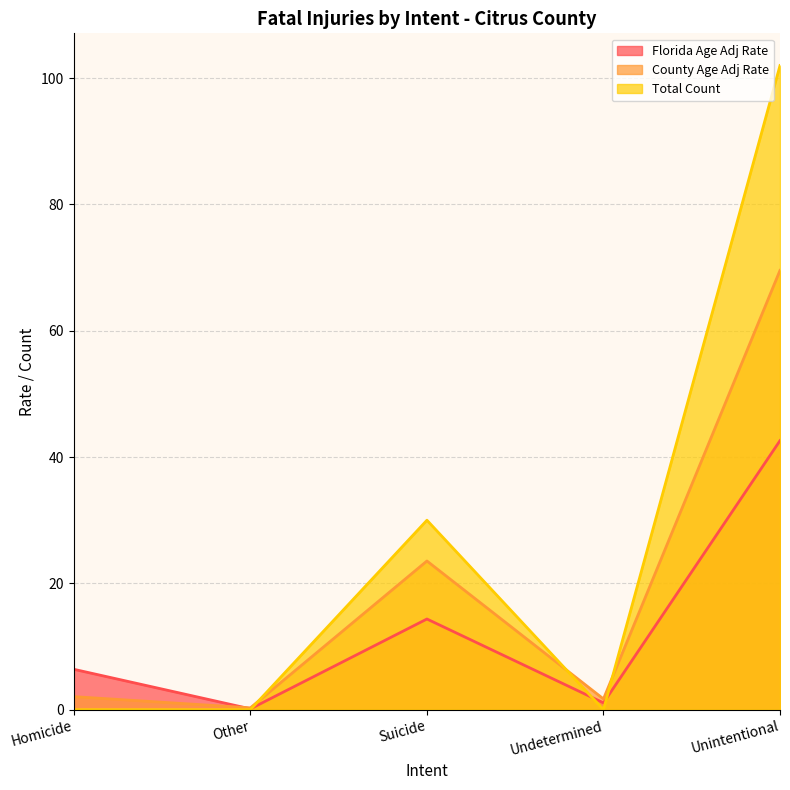

Count the Total Count values in the range 0 to 30.

4